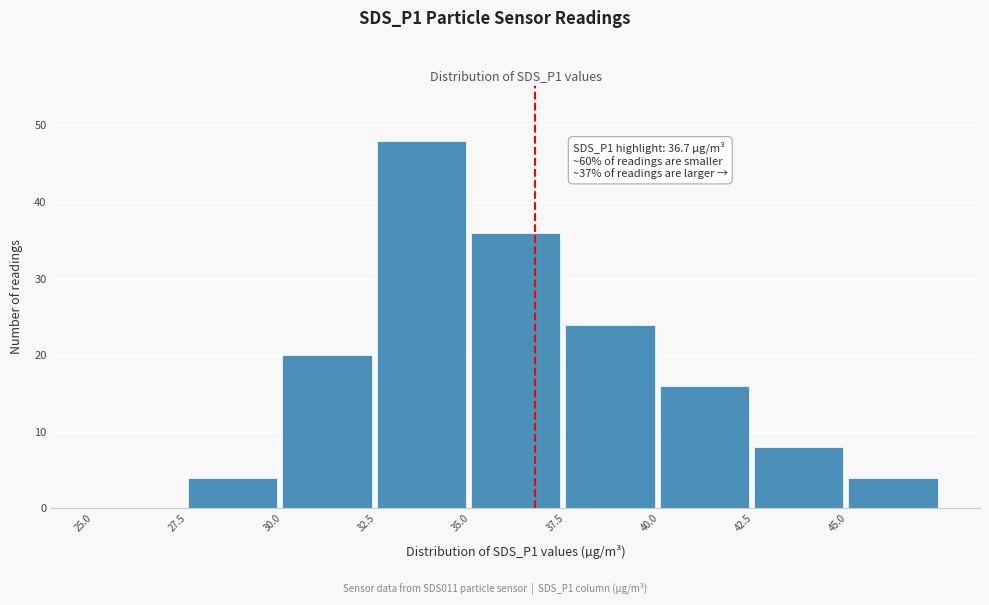

Which range on the x-axis has the tallest bar?

32.5 to 35.0